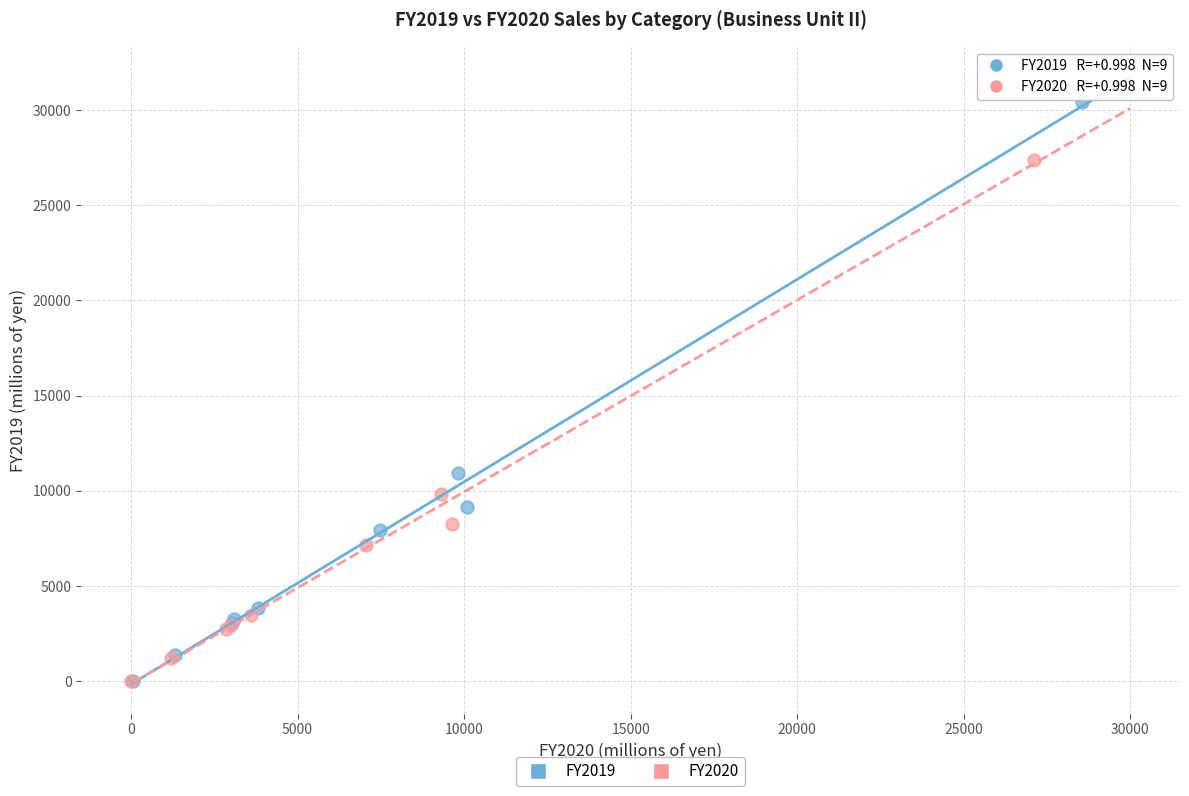

Which series has the largest Y range (max minus min)?

FY2019